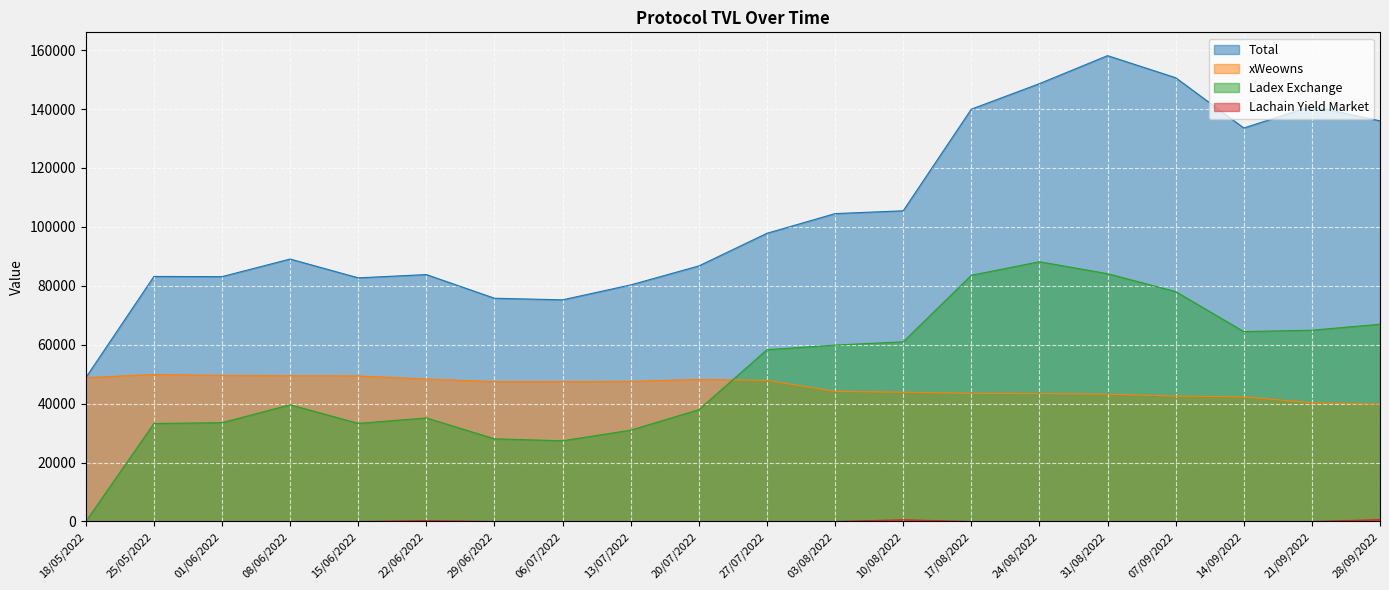

True or false: Ladex Exchange and Total cross at least once.

False